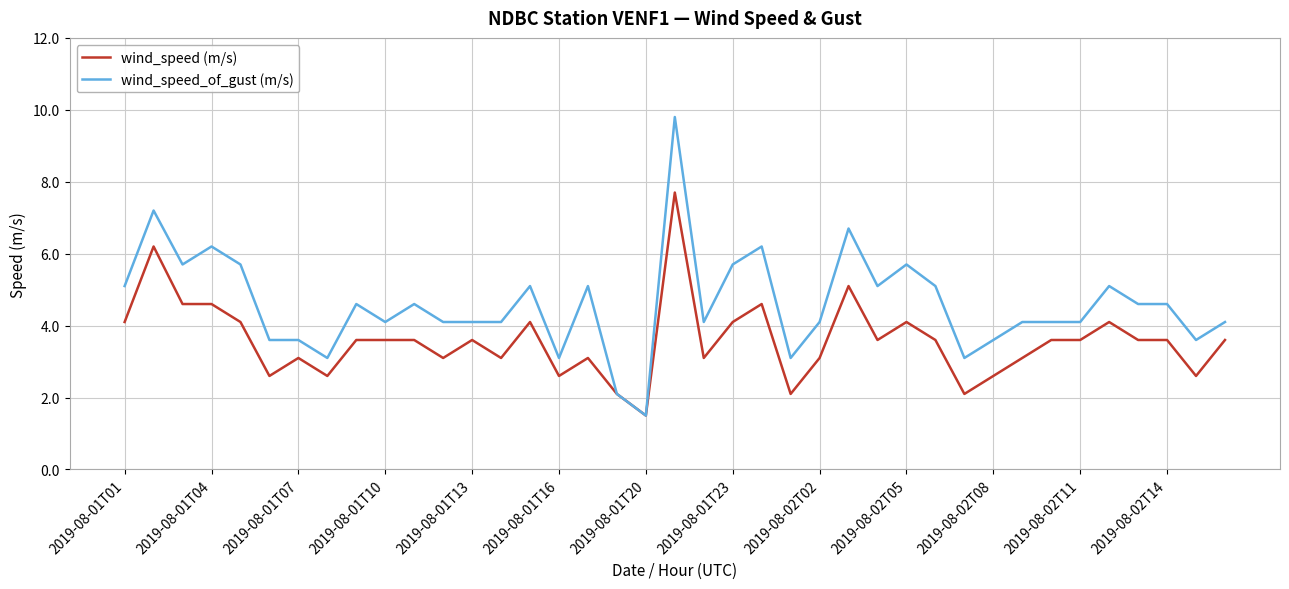

Which series has the largest total across all categories?

wind_speed_of_gust (m/s)